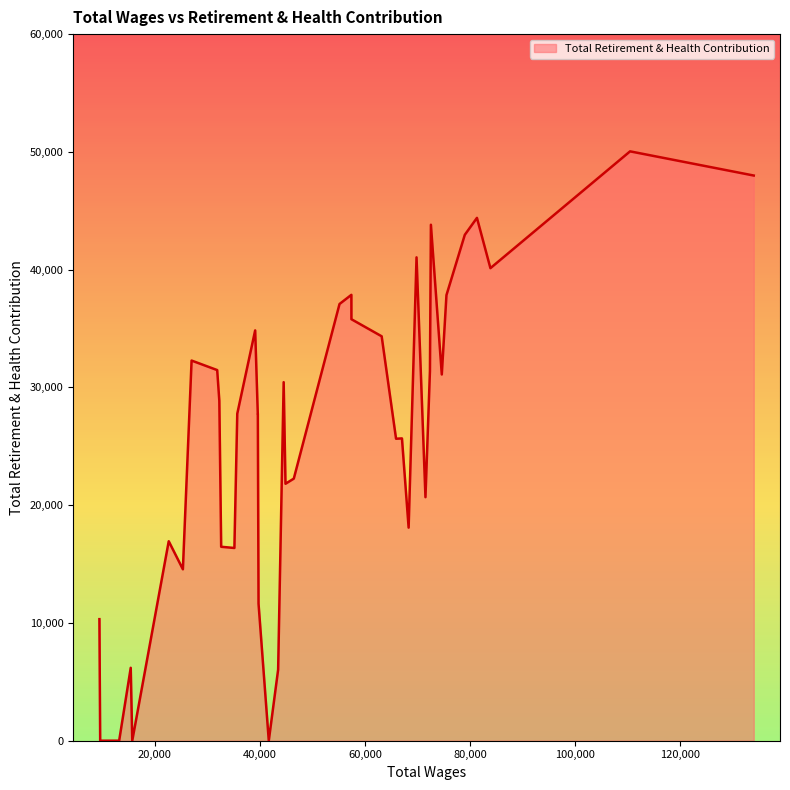

What is the maximum value shown in the chart?

50044